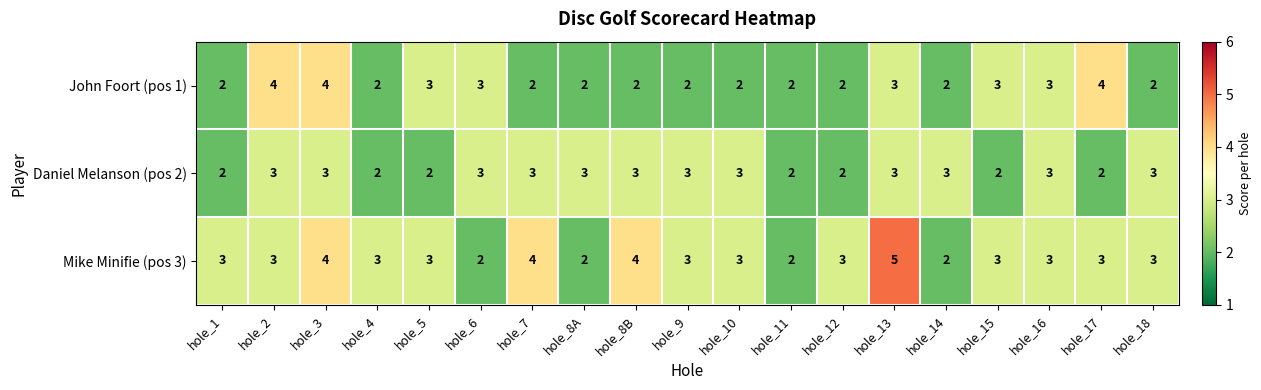

What is the sum of all John Foort (pos 1) values?

49